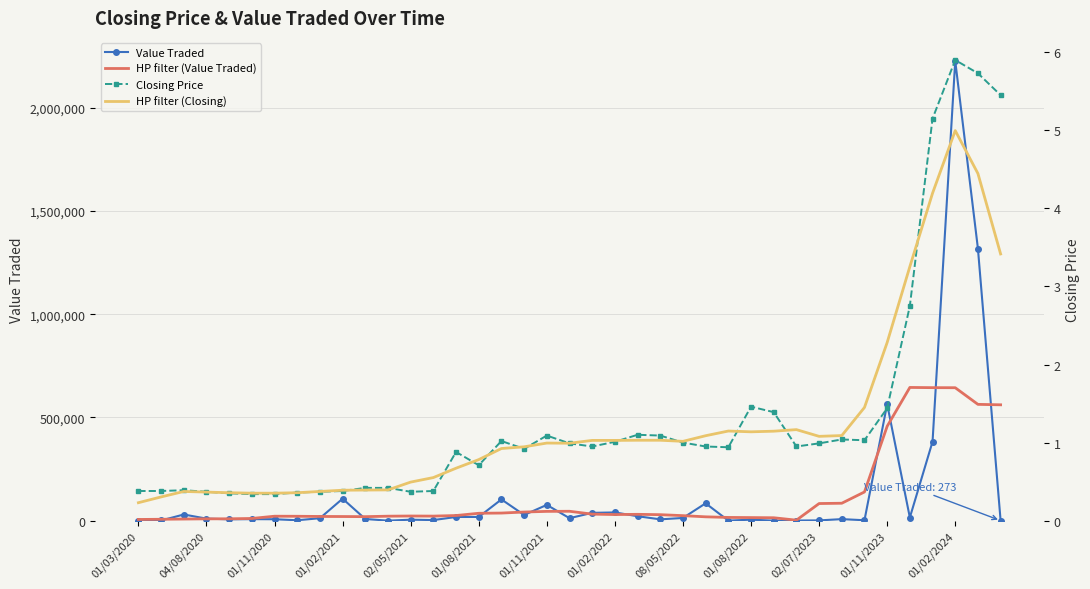

Between 16 and 29, which series saw the biggest shift?

Value Traded